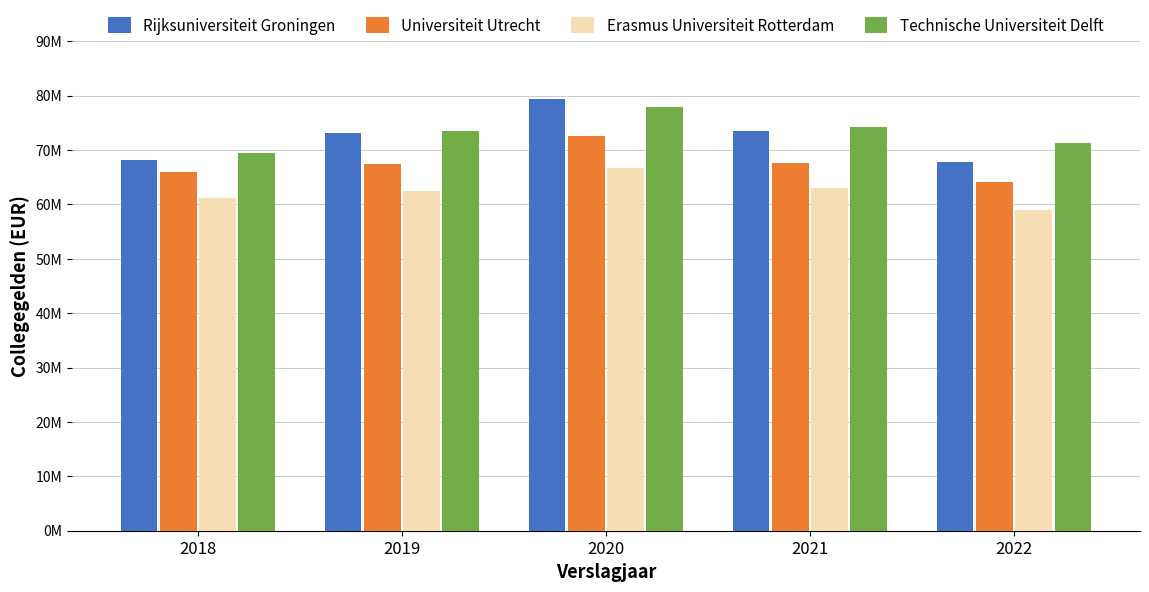

At which category does the chart reach its peak across all series?

2020